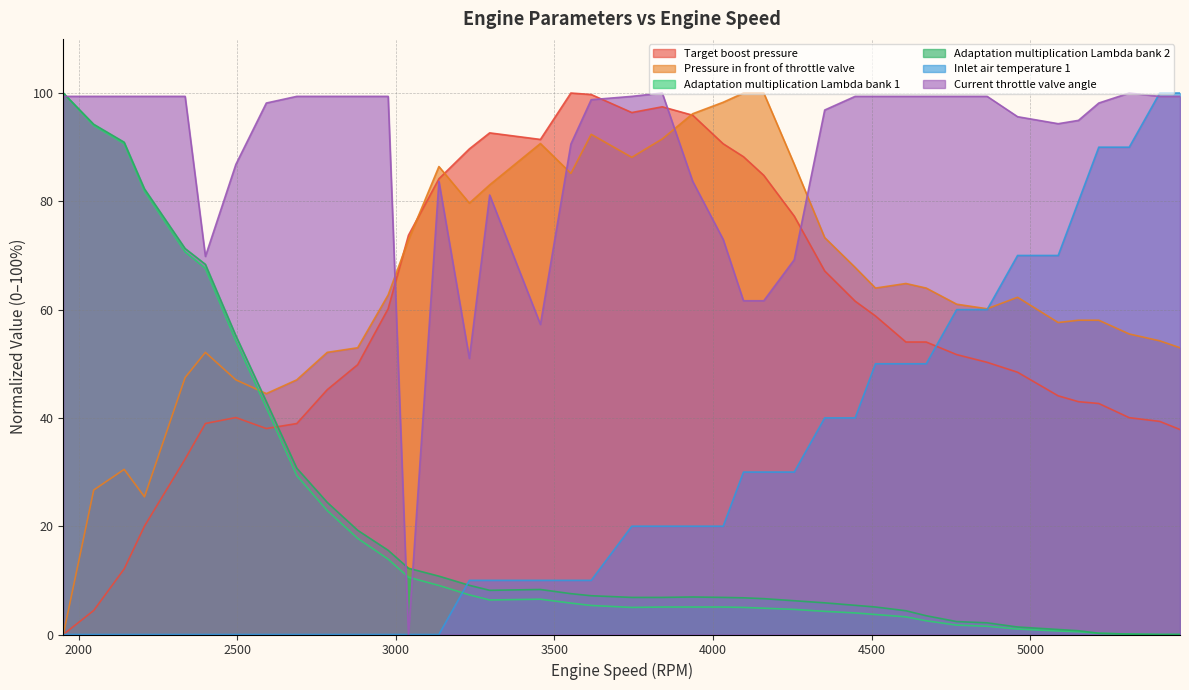

True or false: Pressure in front of throttle valve and Adaptation multiplication Lambda bank 2 cross at least once.

True